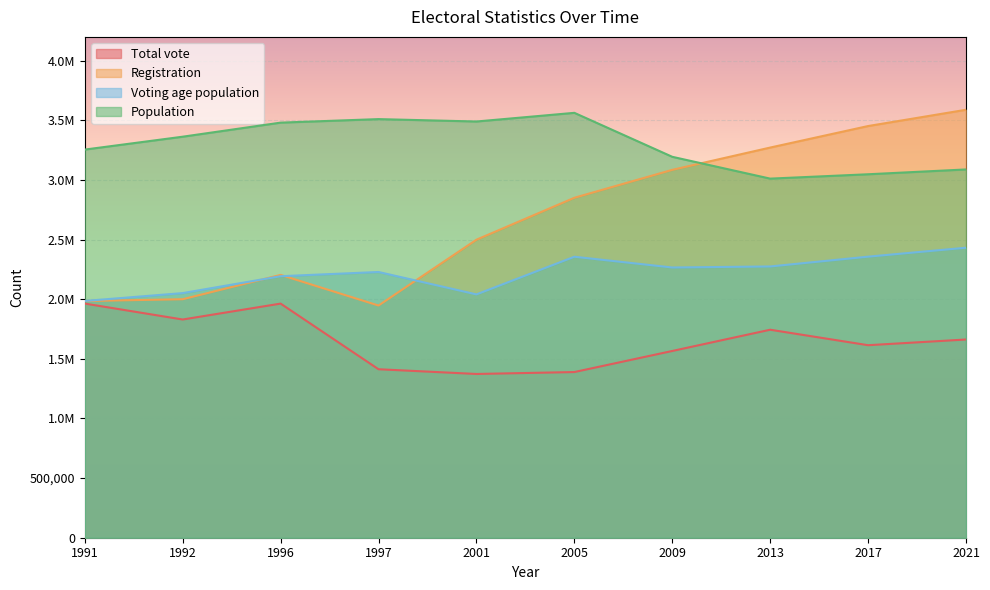

True or false: Registration and Total vote intersect in this chart.

False